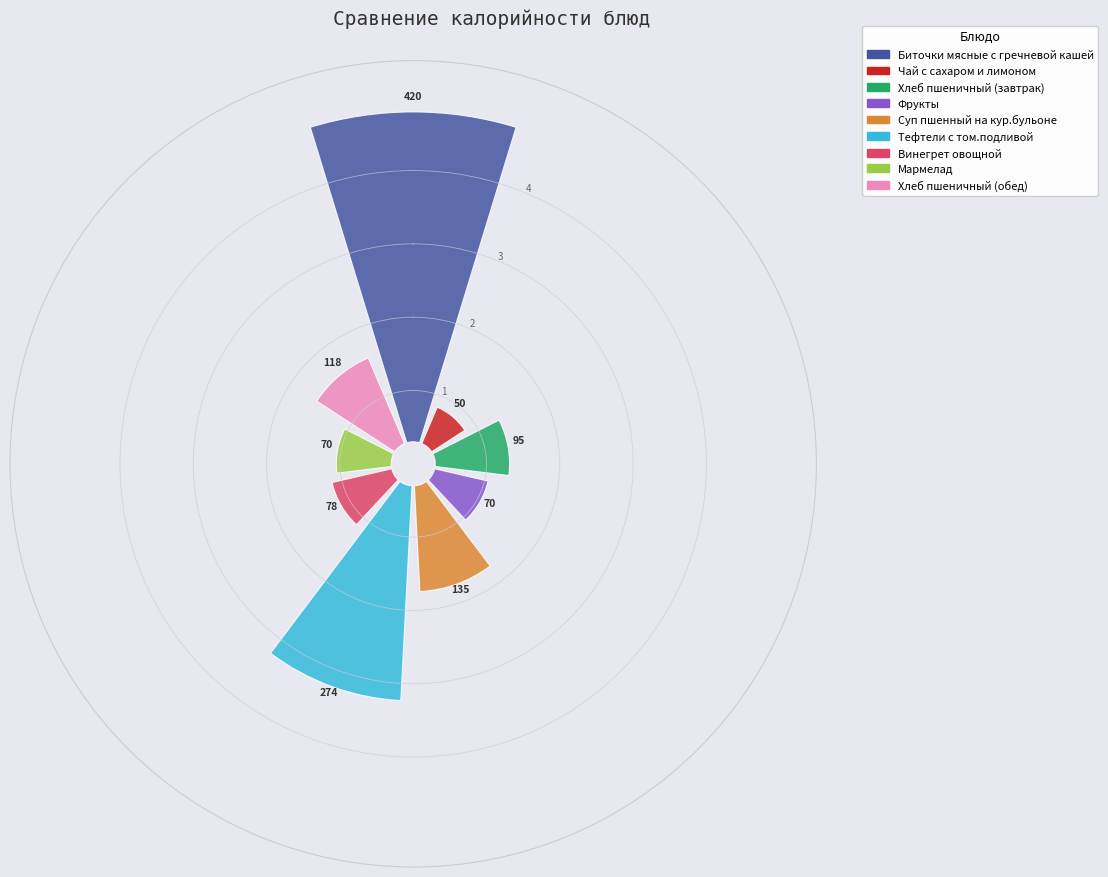

To the nearest percent, what percentage of the pie is Мармелад?

5%